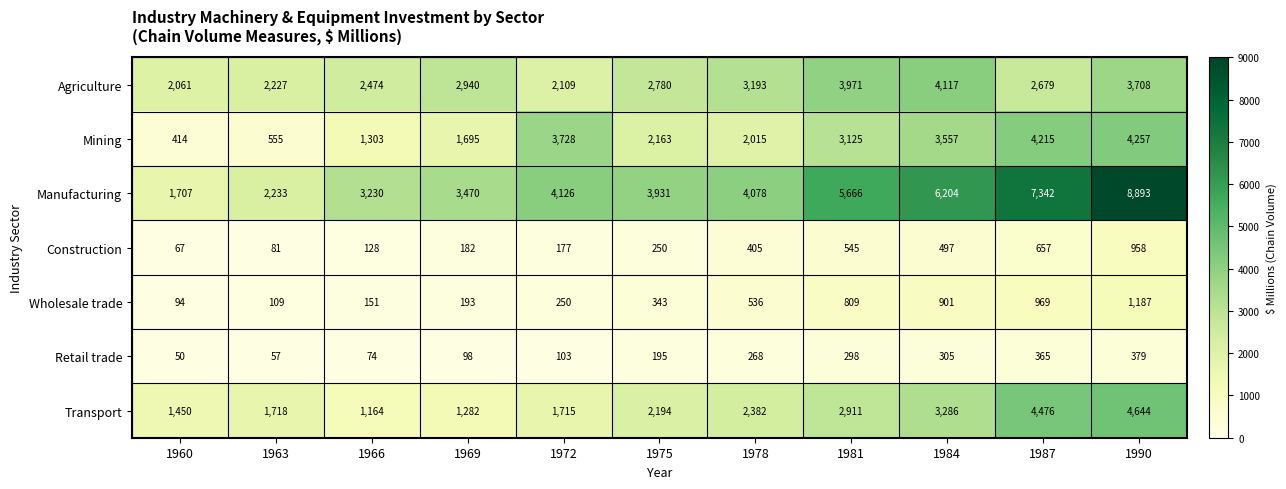

What is the total value across all series at 1960?

5843